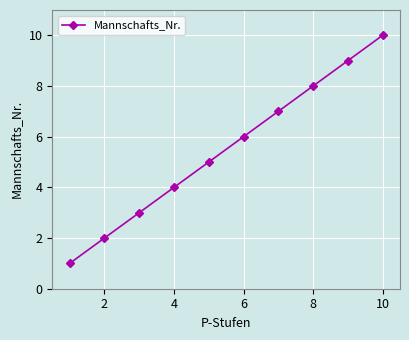

How many categories are shown in the chart?

10